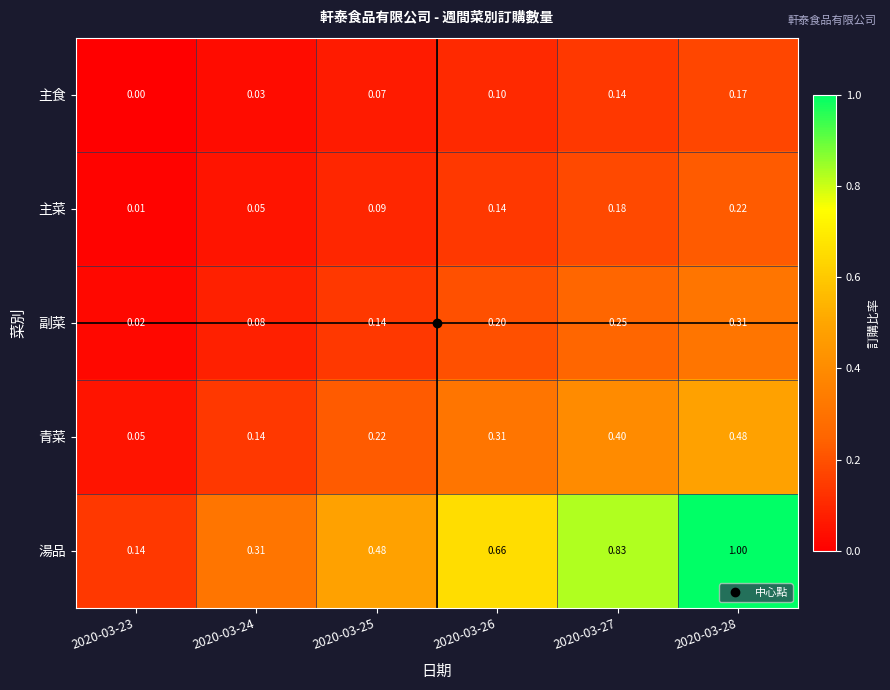

Between 2020-03-26 and 2020-03-27, which series saw the biggest shift?

湯品